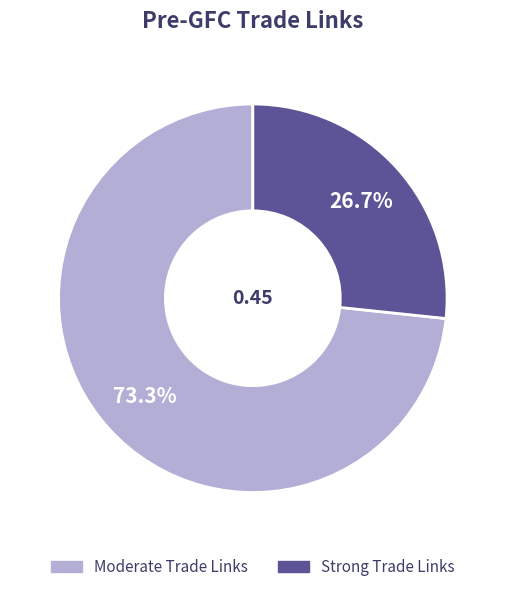

Combined, do Strong Trade Links and Moderate Trade Links account for over 50%?

Yes